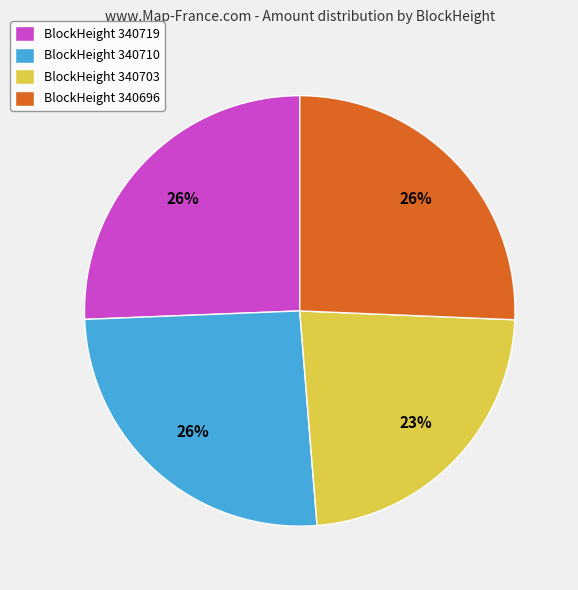

Do BlockHeight 340710 and BlockHeight 340719 together represent more than half of the pie?

Yes